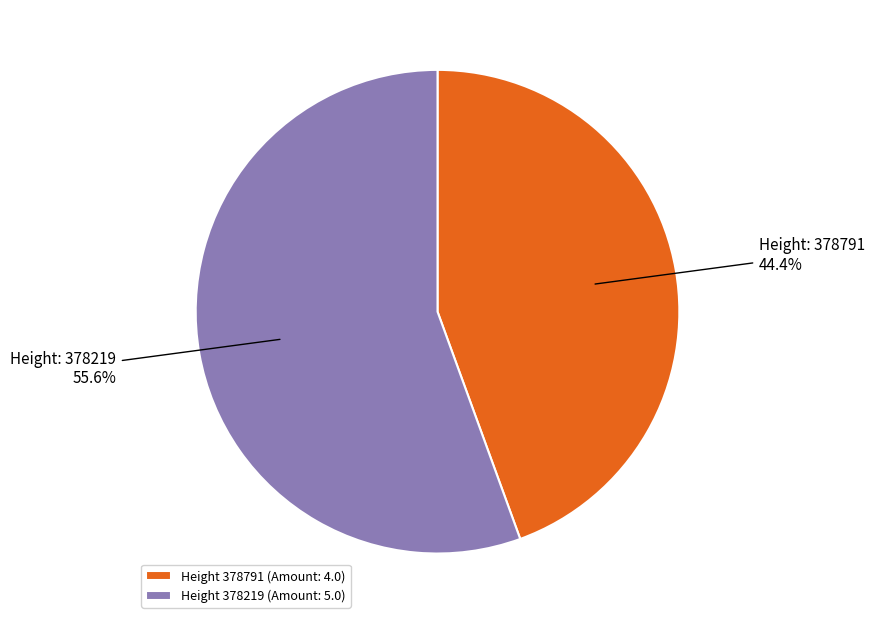

To the nearest percent, what is the difference between the largest and smallest slice percentages?

11%